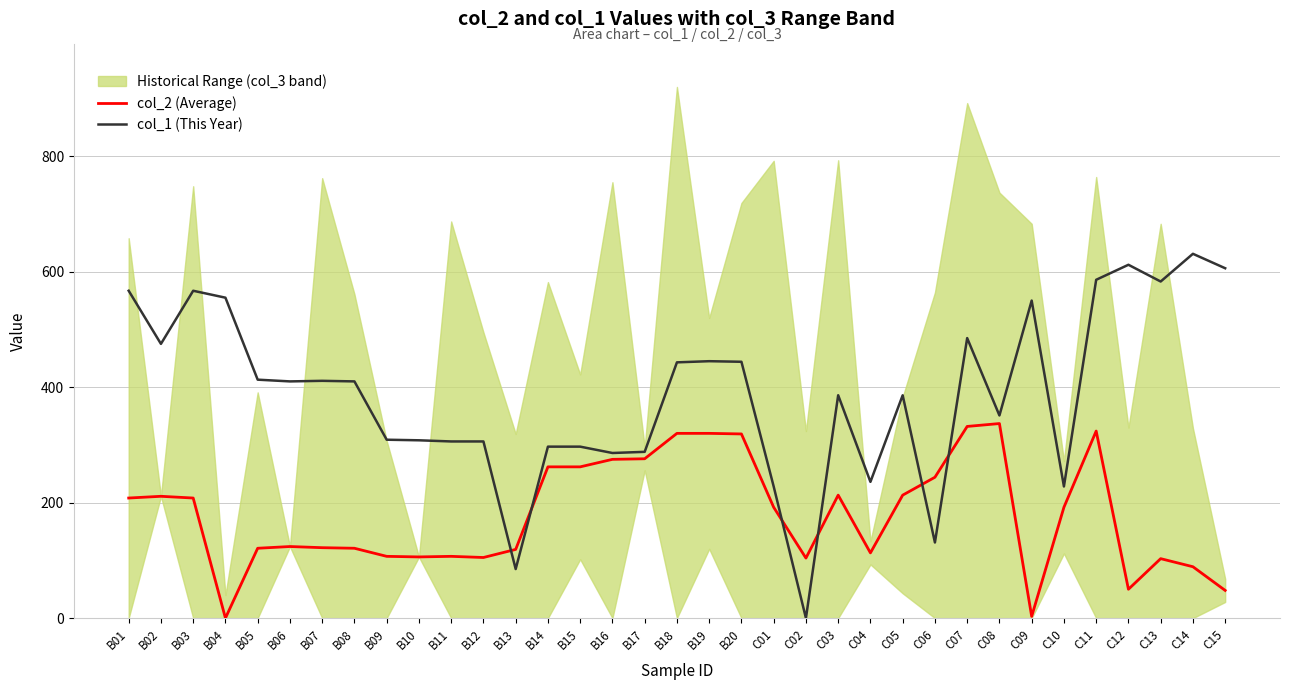

The value of col_2 (Average) at B10 is 106. True or false?

True